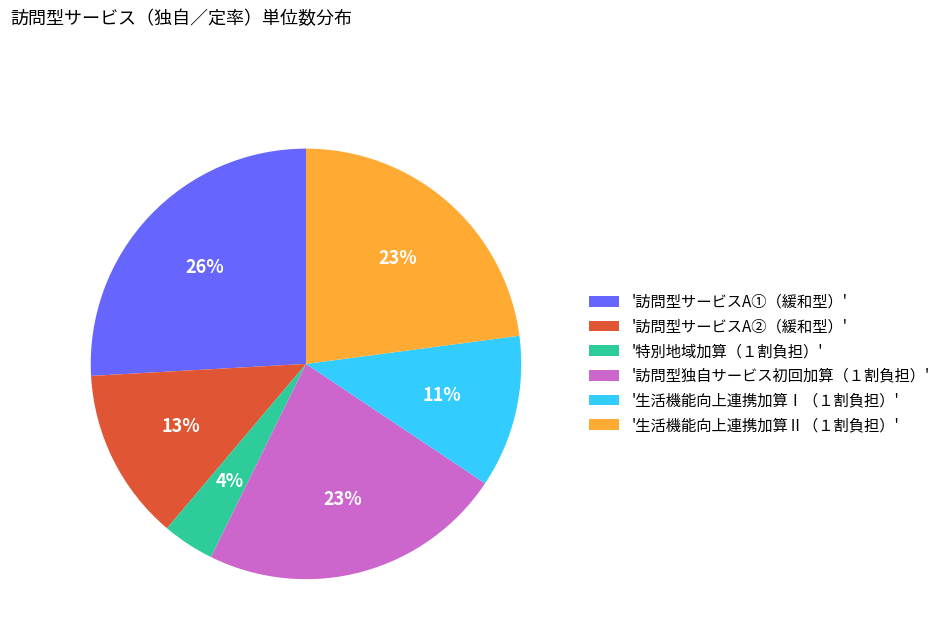

True or false: '訪問型独自サービス初回加算（１割負担）' accounts for 23% of the total.

True